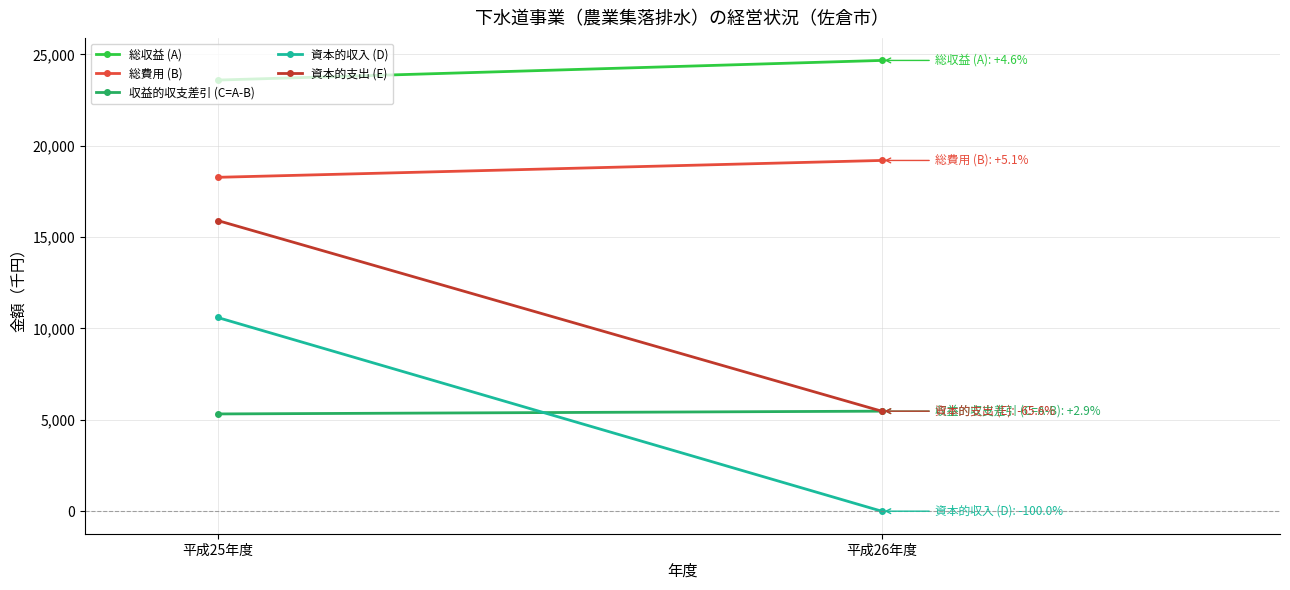

Reading left to right, transcribe all the data shown in this chart.

総収益 (A): 23594	24669
総費用 (B): 18272	19195
収益的収支差引 (C=A-B): 5322	5474
資本的収入 (D): 10600	0
資本的支出 (E): 15907	5474